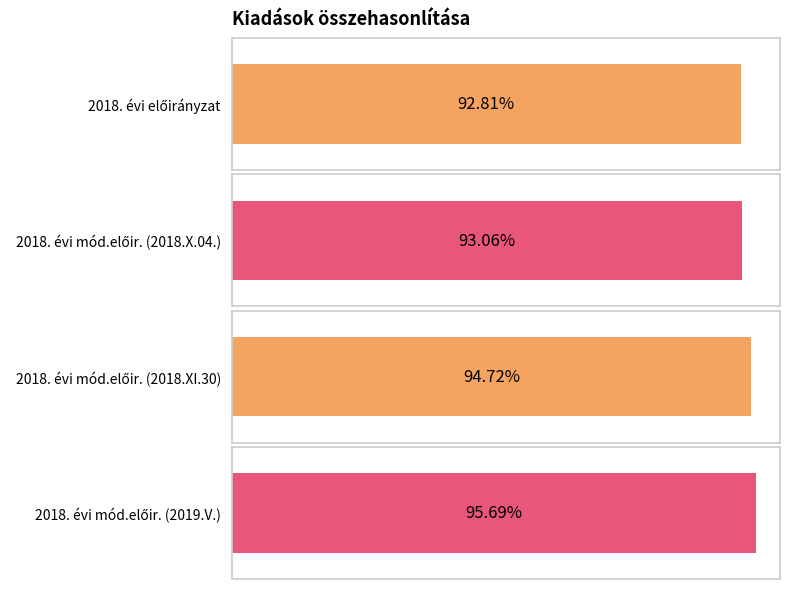

Are the bars grouped side by side (vs. stacked)?

Yes